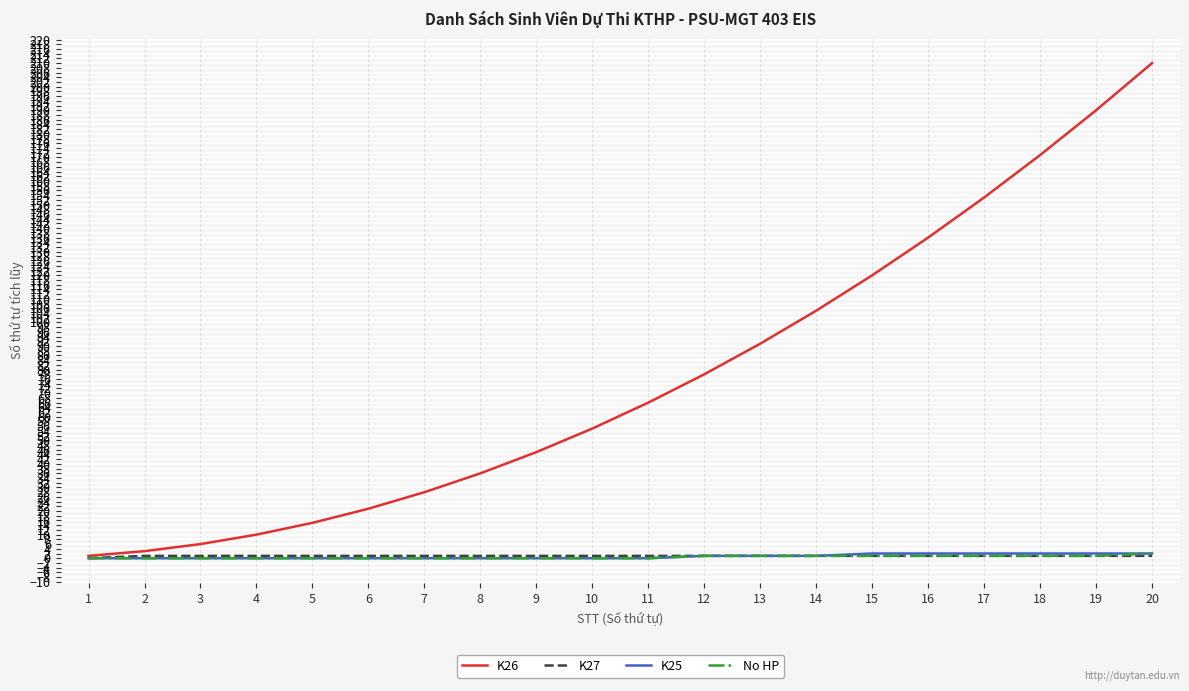

Is the value of No HP at 2 greater than the value of K26 at 14?

No